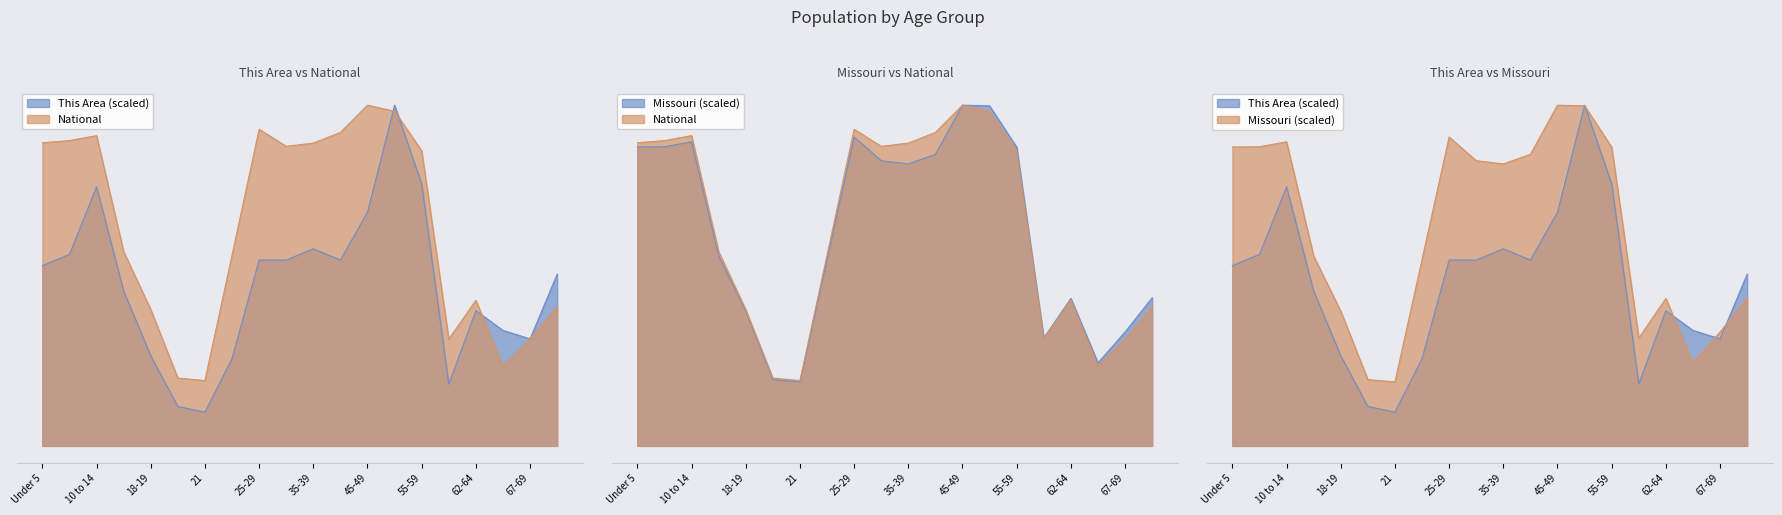

True or false: This Area has a value of 4128834.7 at 60-61.

True